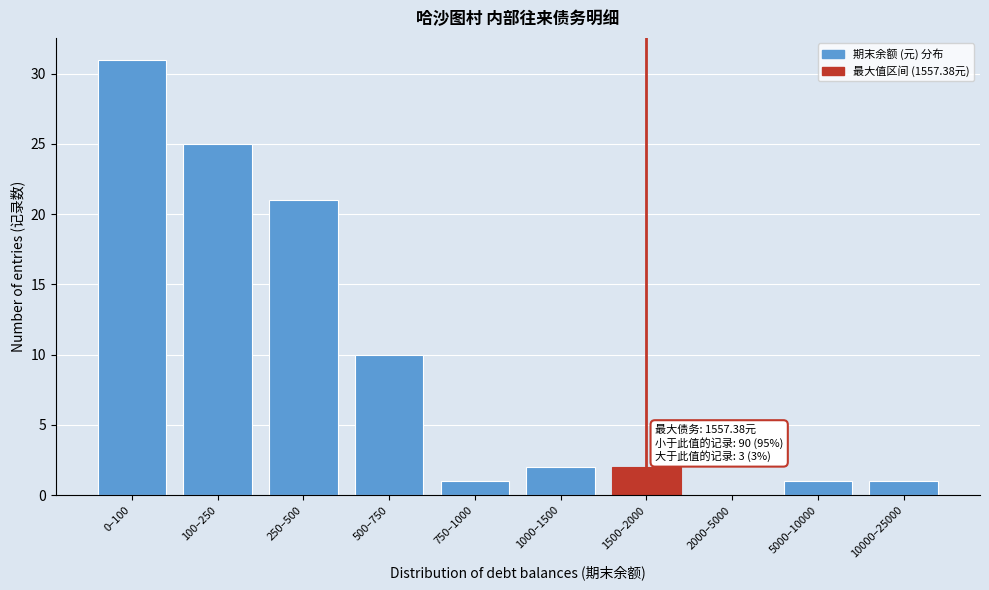

Reading right to left, what are all the values shown in this chart?

10000–25000=1	5000–10000=1	2000–5000=0	1500–2000=2	1000–1500=2	750–1000=1	500–750=10	250–500=21	100–250=25	0–100=31